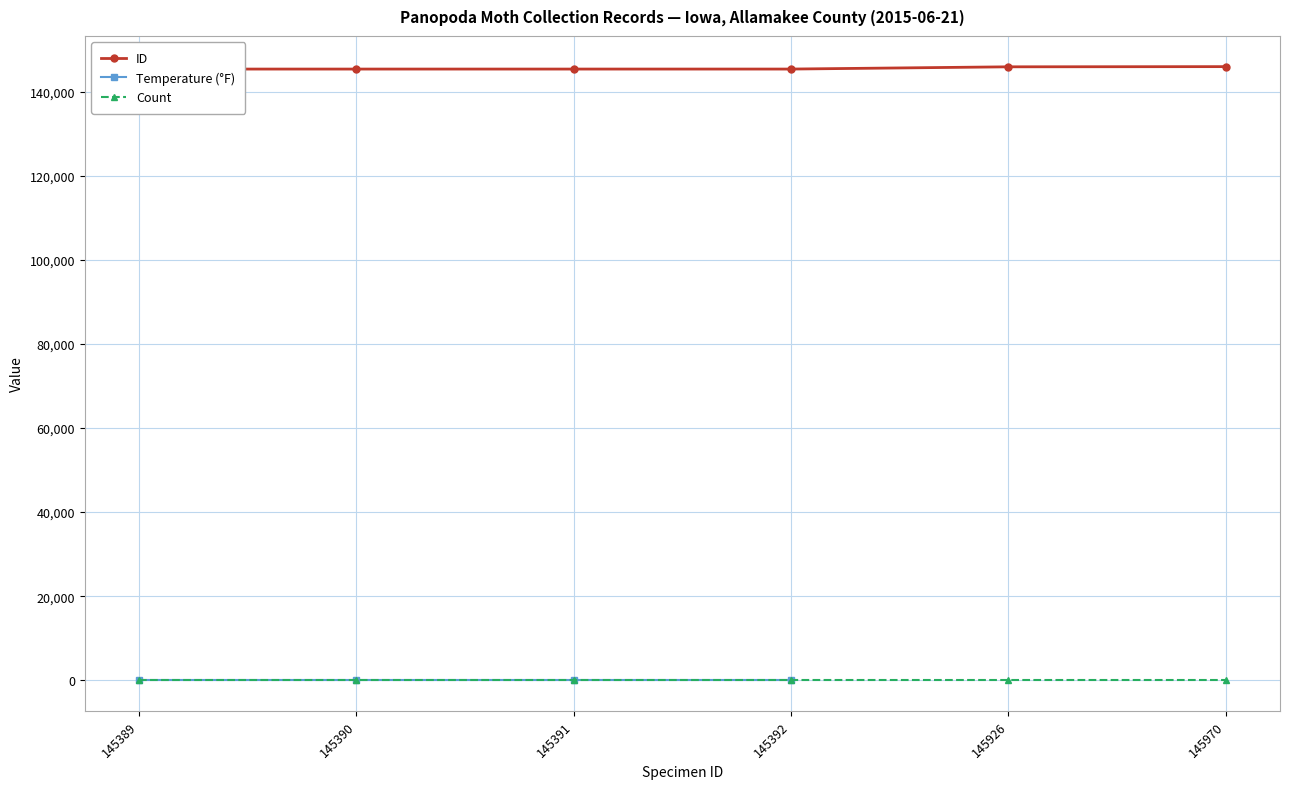

What is the value of the ID point at the 5th from the left?

145926.0